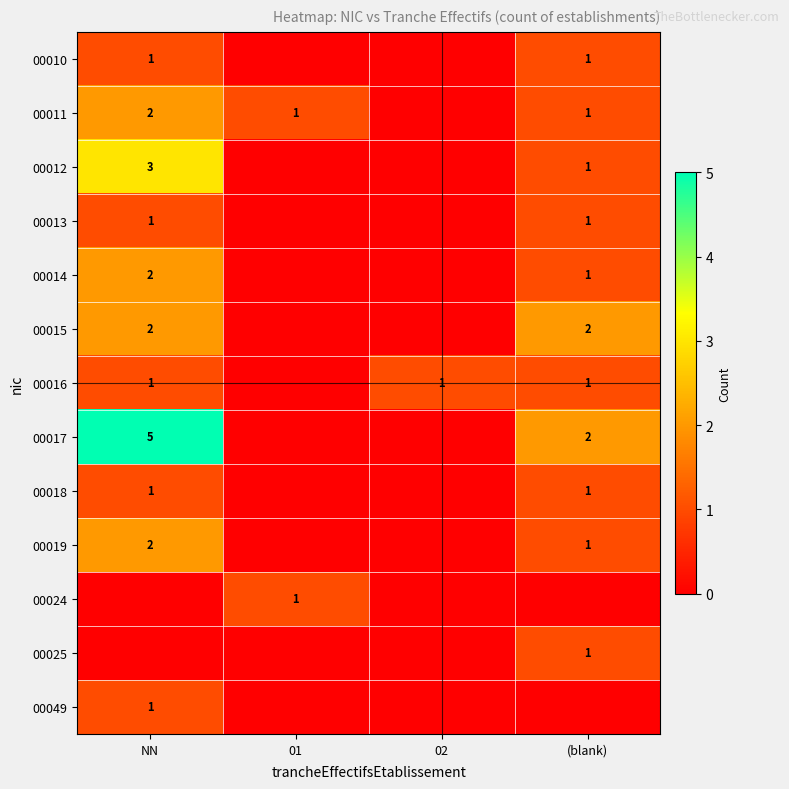

True or false: 00016 has a value of 1 at 02.

True